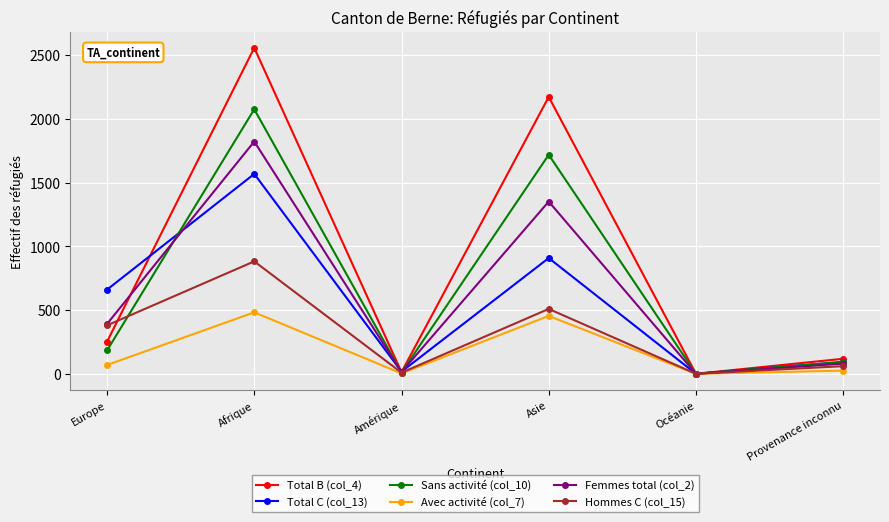

How many distinct data groups are displayed?

6